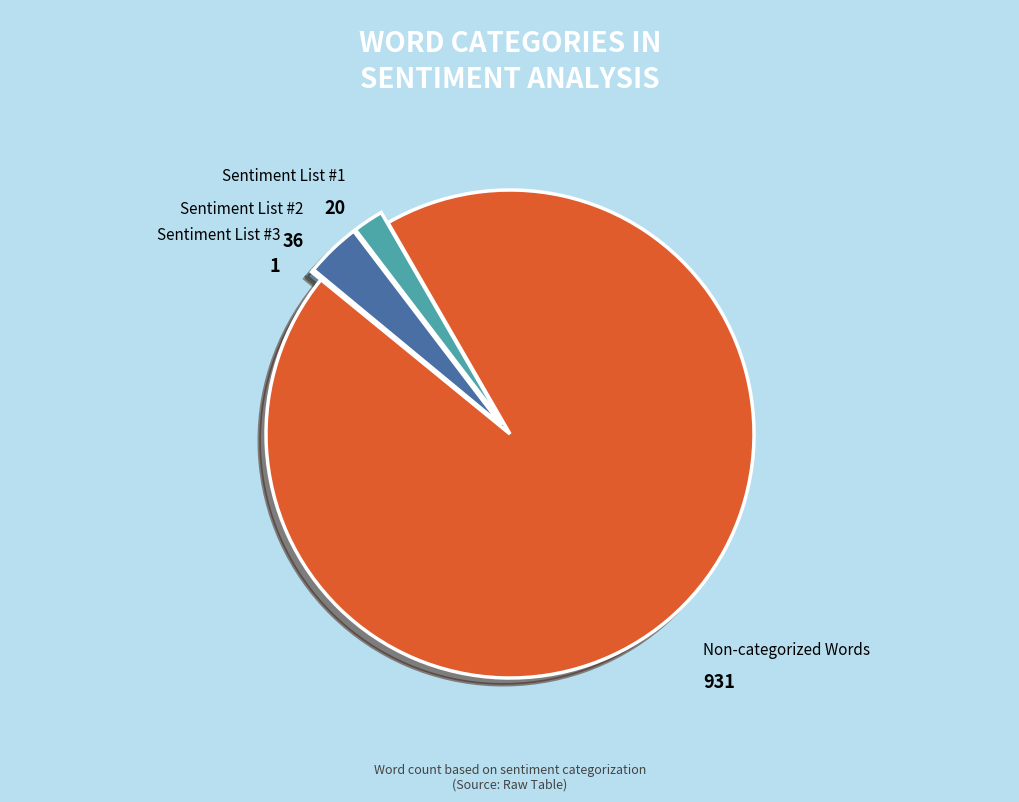

What is the majority slice?

Non-categorized Words